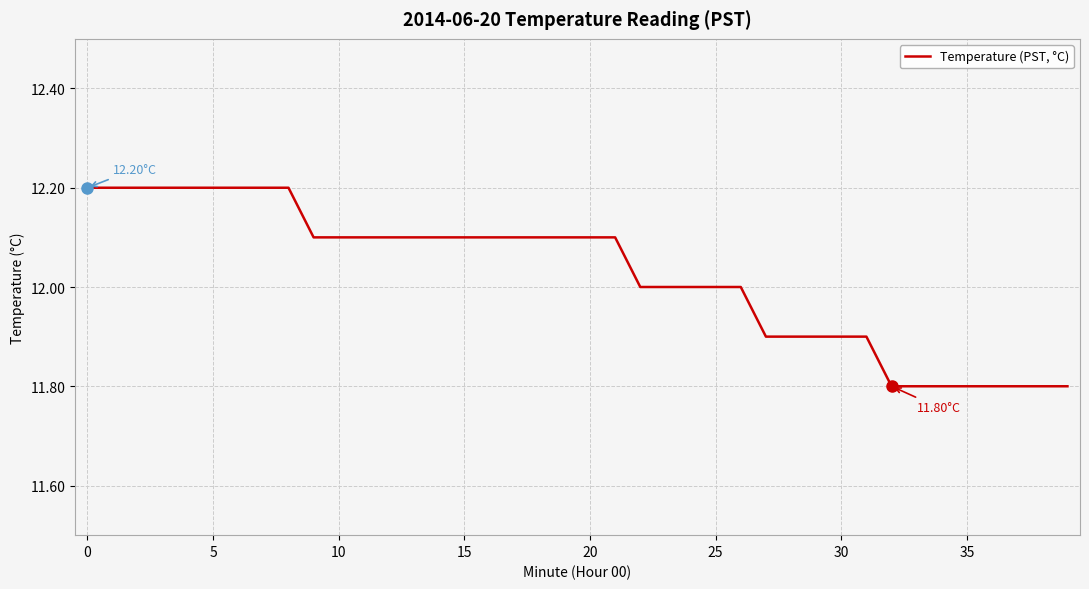

What is the average value?

12.0